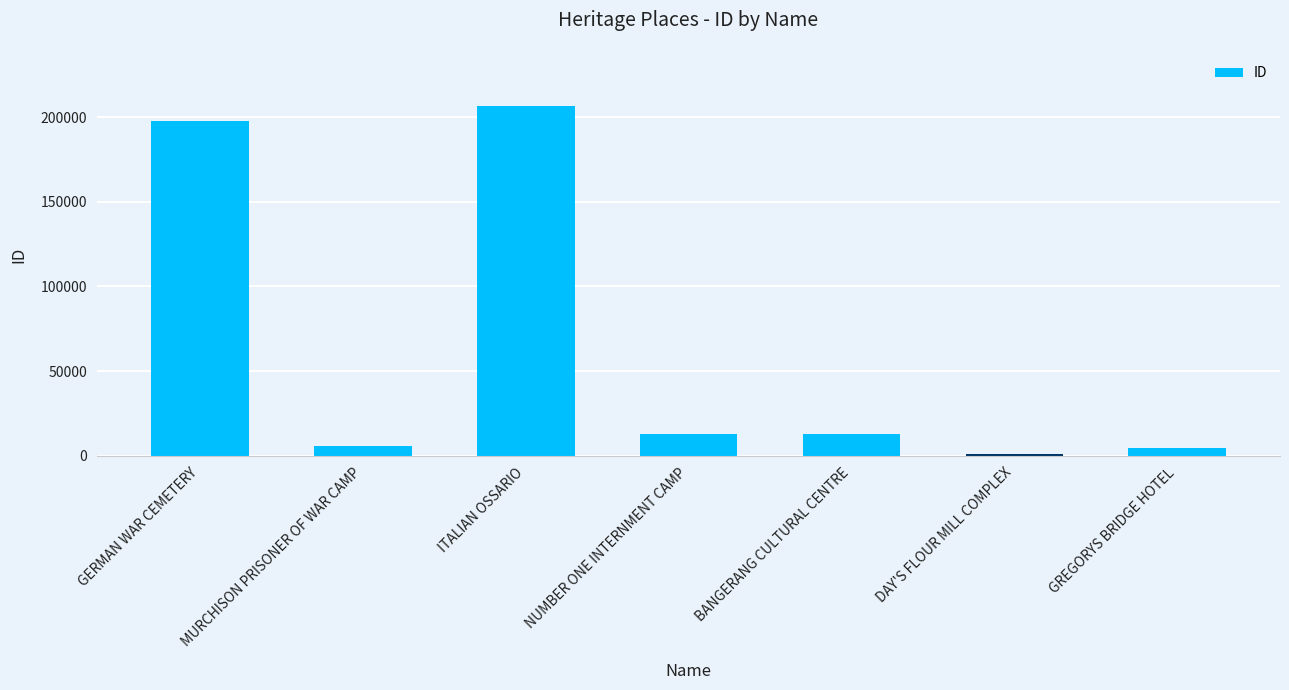

What is the sum of all values?

440891